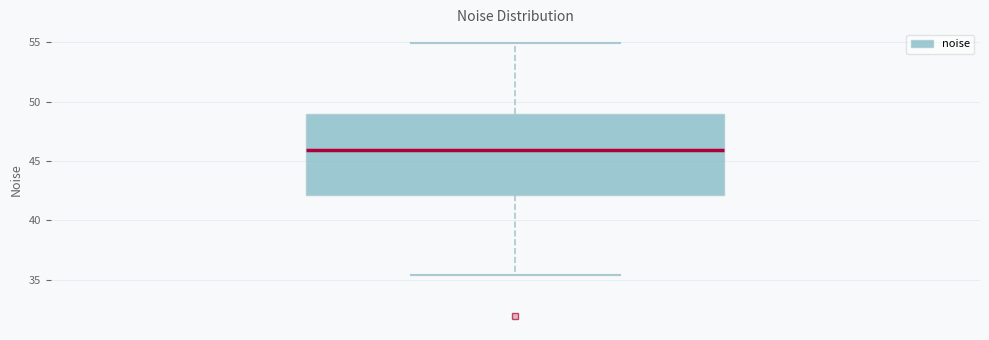

Read this box plot against the y-axis: the position of the median line, the range covered by the box, and the ends of both whiskers. The values are not printed on the chart, so give them approximately, as read against the axis.

median 46.0, box 42.0 to 49.0, whiskers 35.5 to 55.0